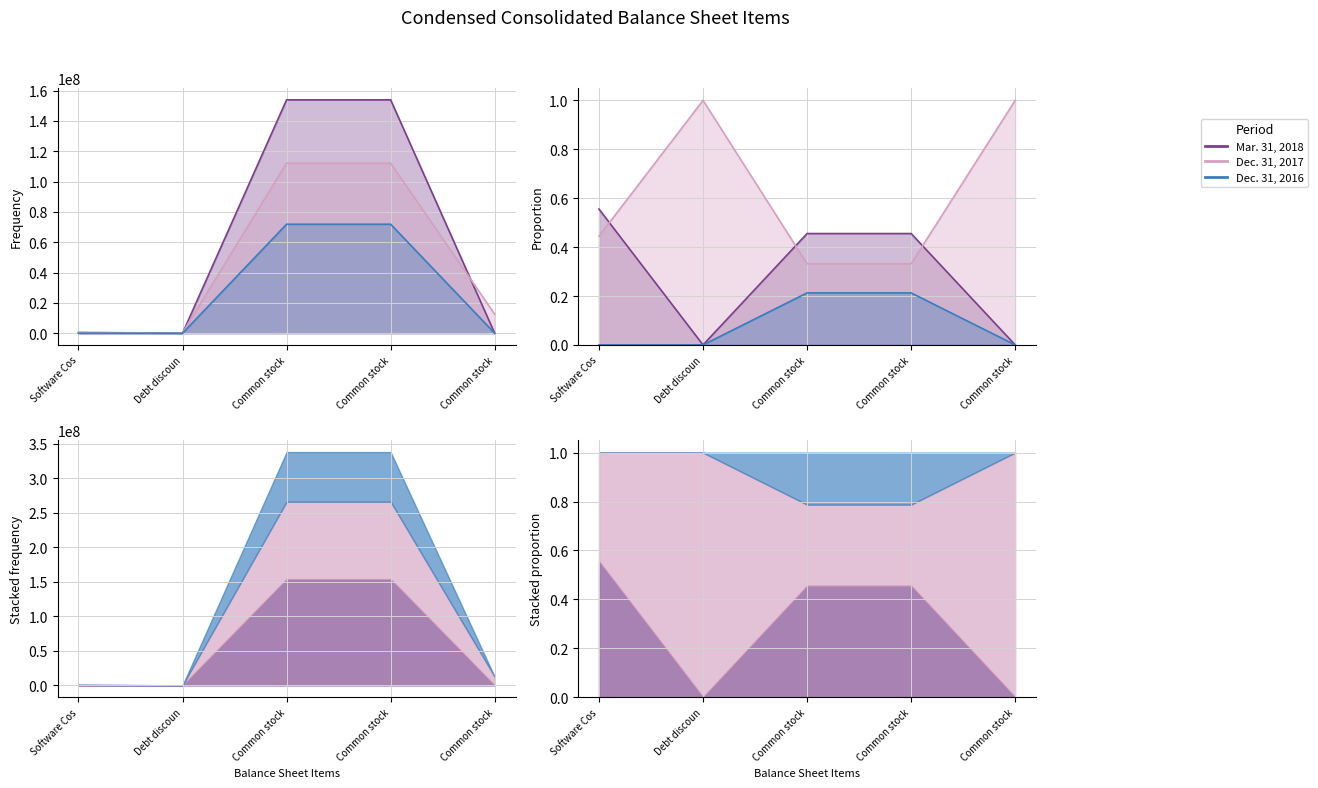

What is the label of the 1st point from the left?

Software Cos